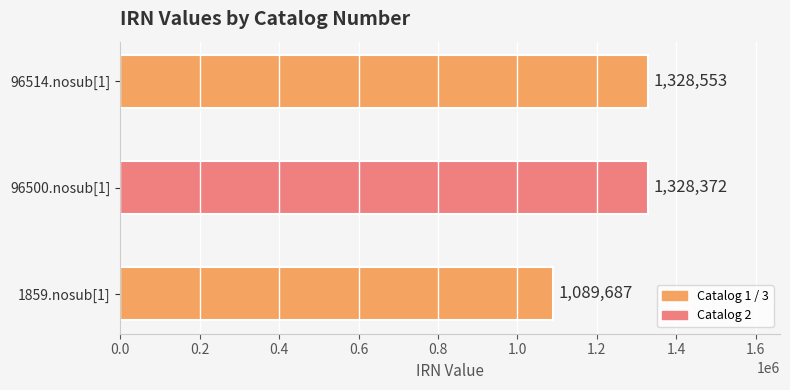

List the labels in order of value, smallest first.

1859.nosub[1], 96500.nosub[1], 96514.nosub[1]